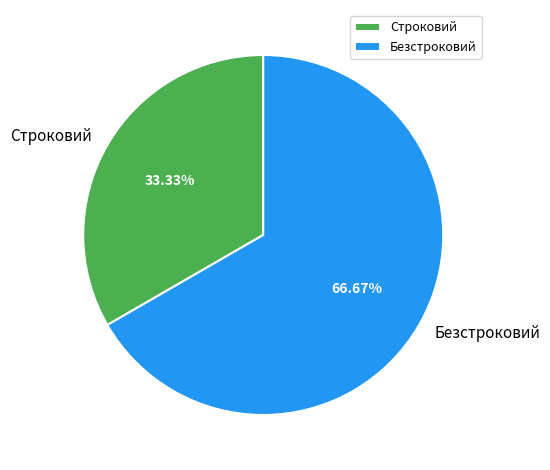

To the nearest percent, what is the average slice percentage?

50%